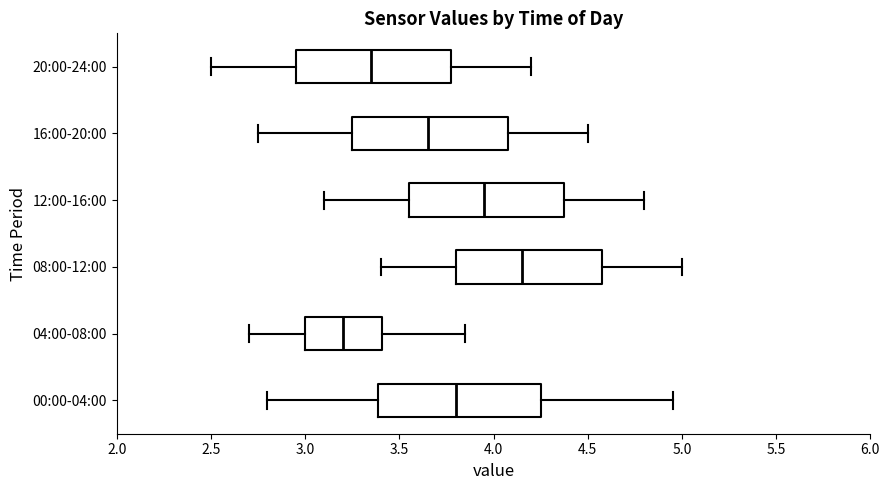

Where is the right edge of the box for 08:00-12:00 on the x-axis? The values are not printed on the chart, so give them approximately, as read against the axis.

4.60